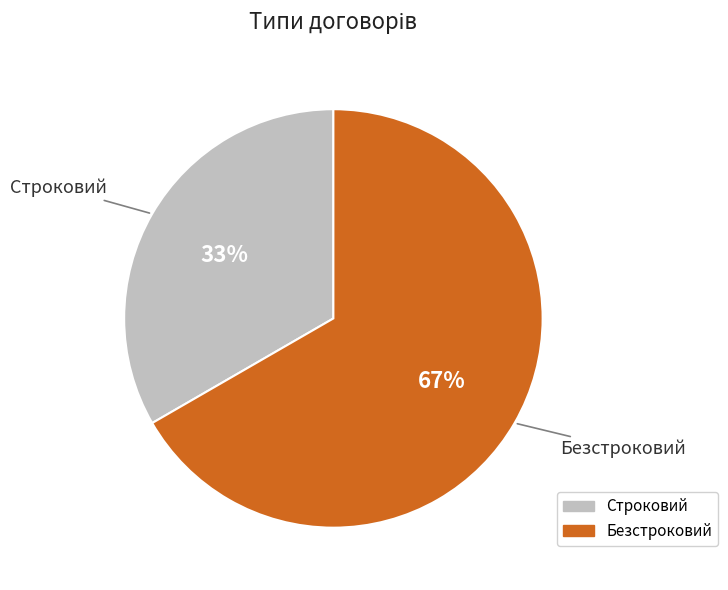

Combined, do Безстроковий and Строковий account for over 50%?

Yes